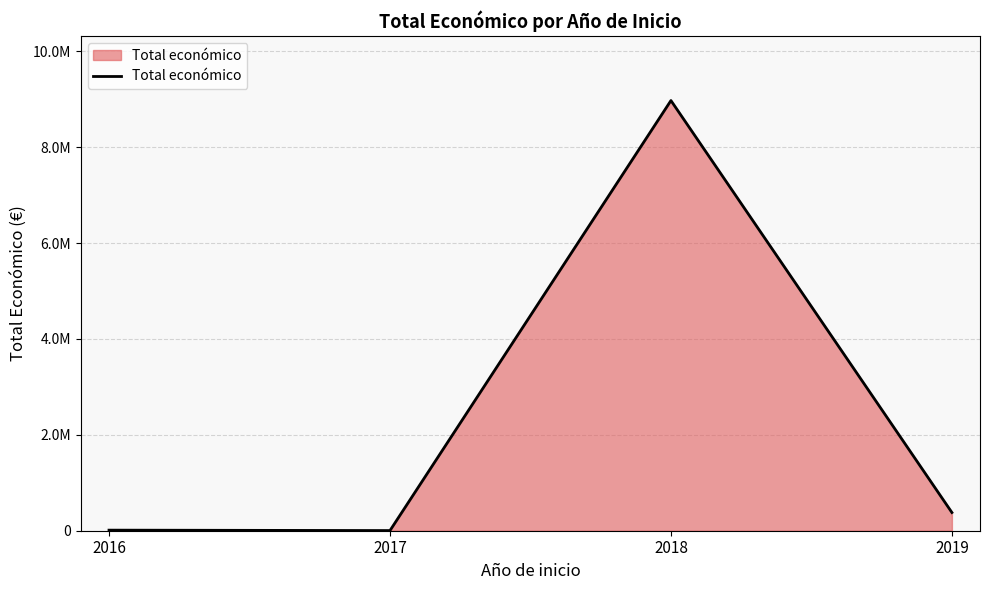

Reading left to right, what are all the values shown in this chart?

12000	3321	8973070	379920